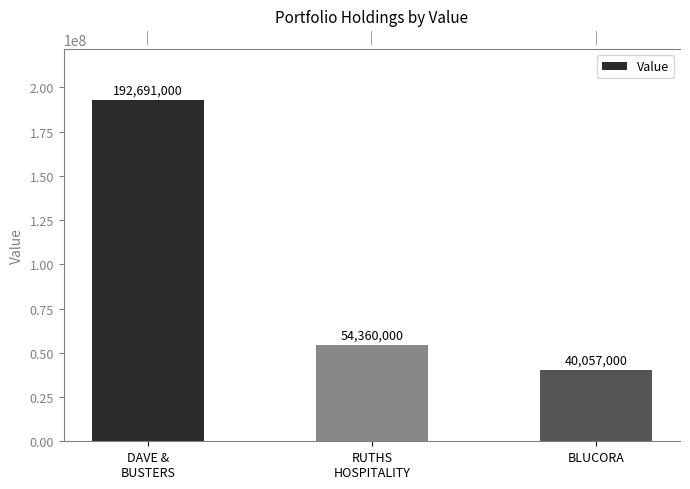

What position from the right is DAVE &
BUSTERS?

3